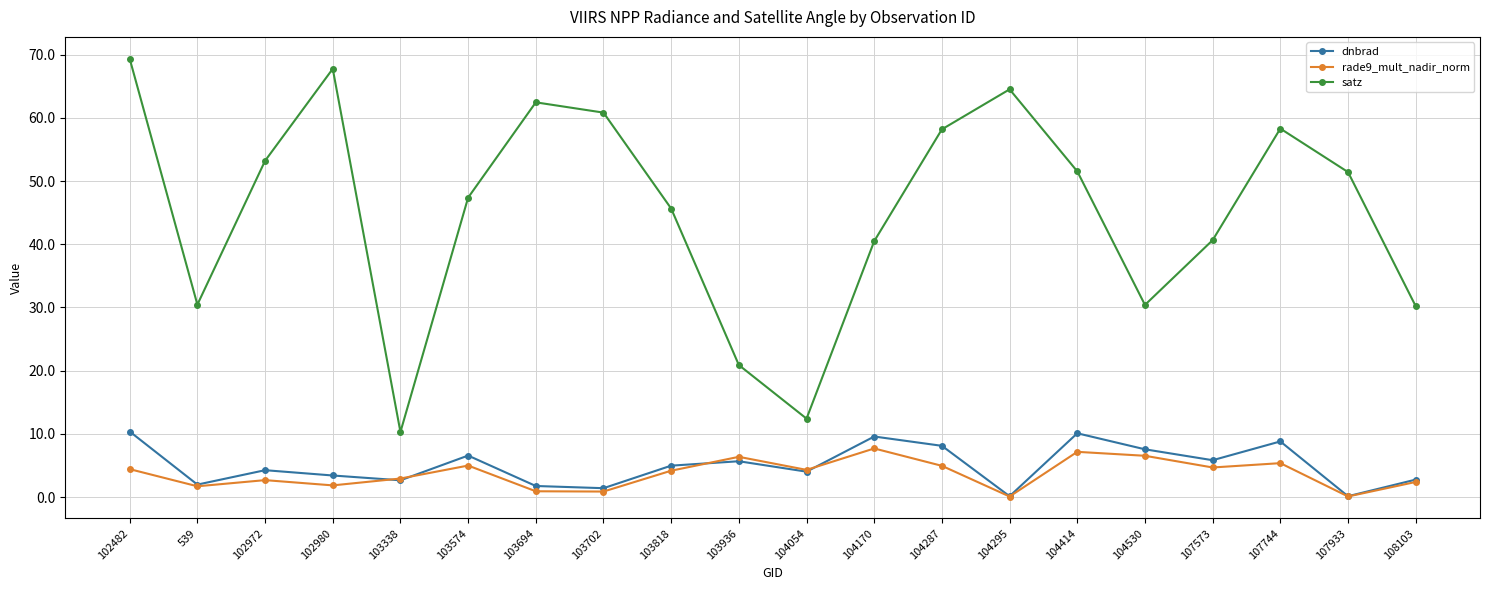

What is the maximum value shown in the chart?

69.4